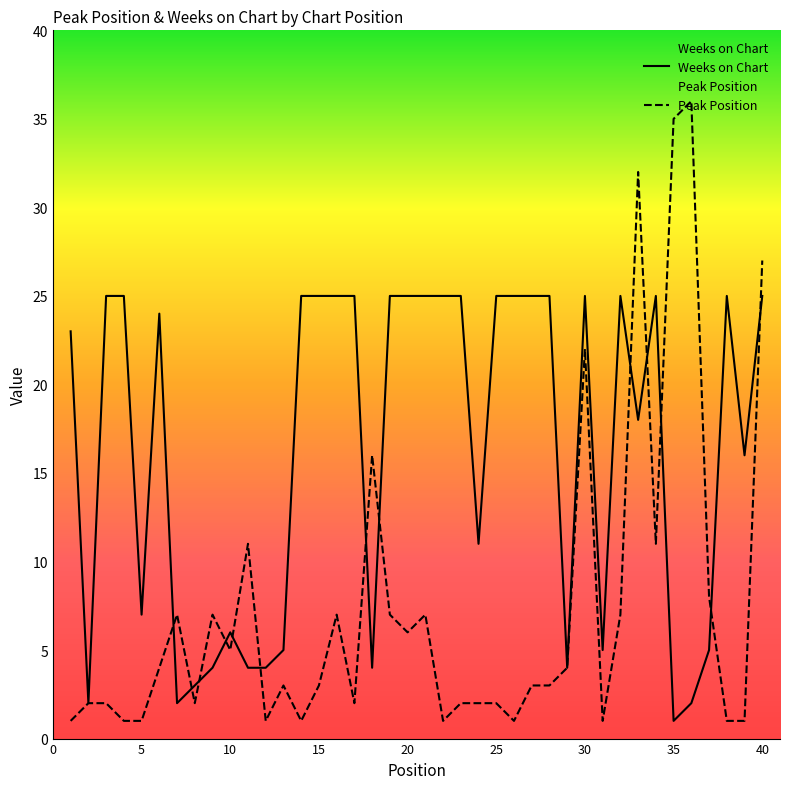

How many lines are shown in the chart?

2